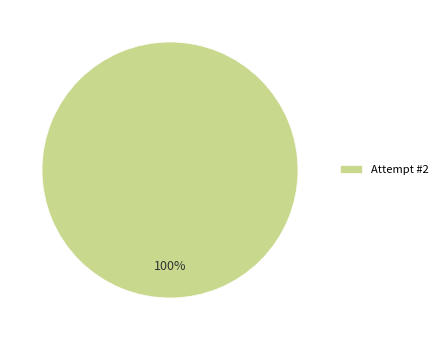

Which category accounts for the majority?

Attempt #2